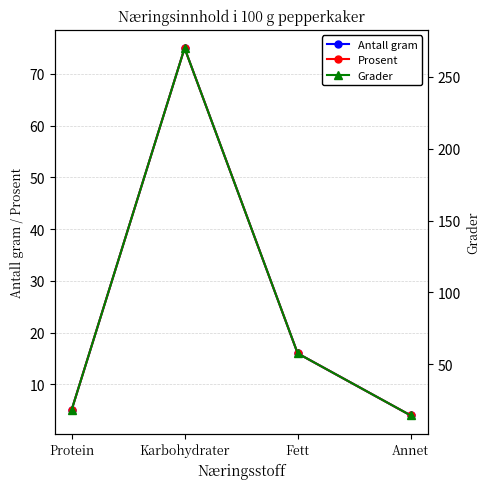

What is the maximum value shown in the chart?

270.0